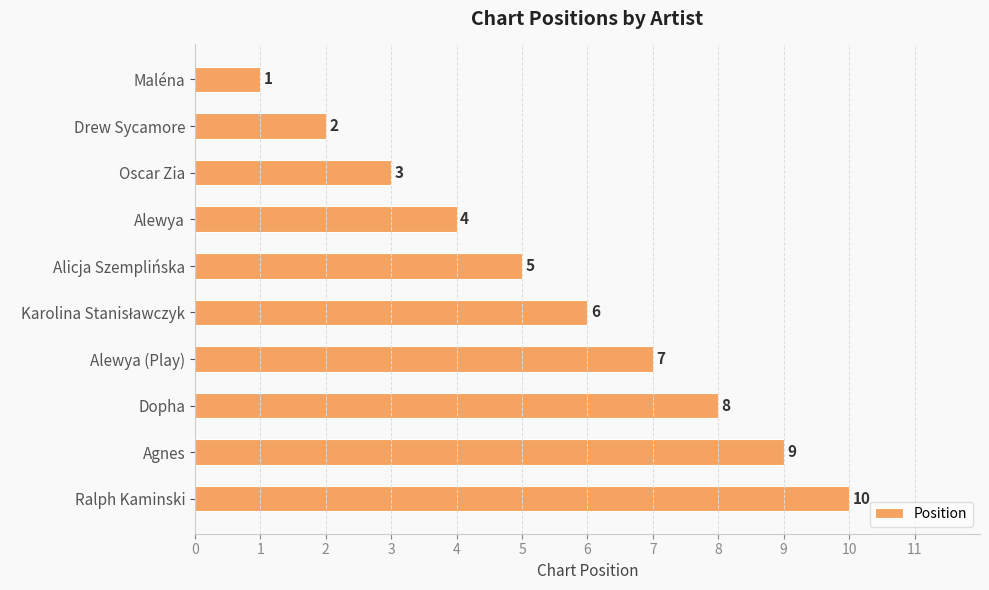

What is the label of the 1st bar from the bottom?

Ralph Kaminski